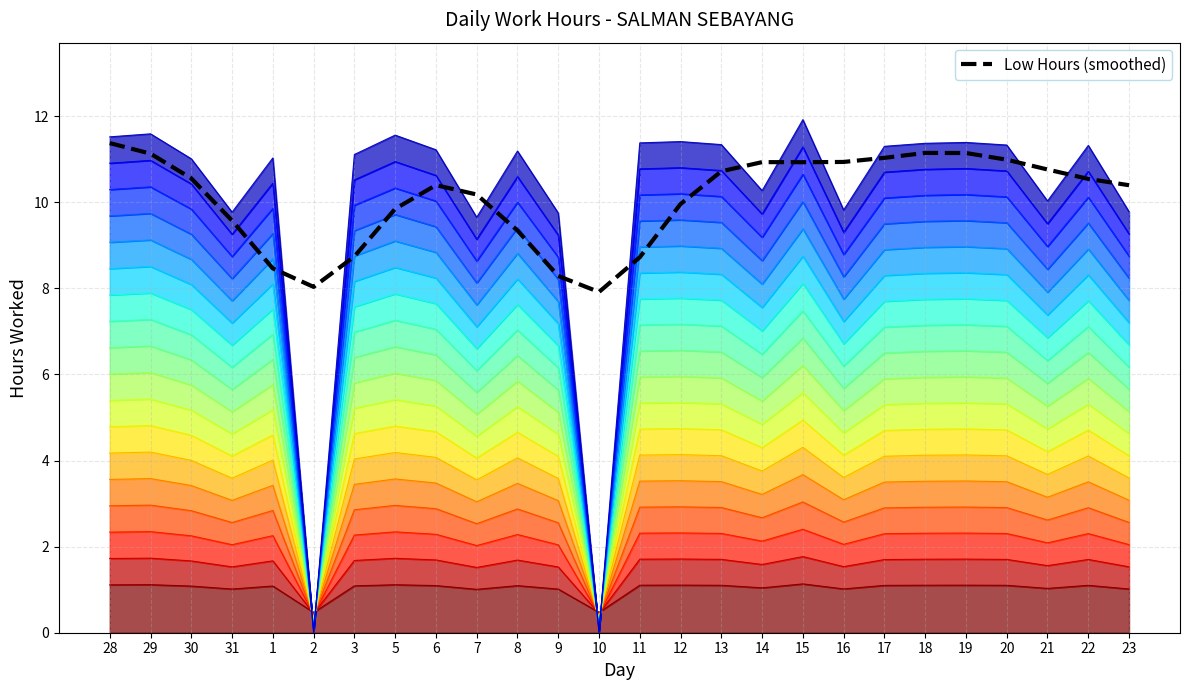

How many data points in Low Hours (smoothed) are above 10?

16